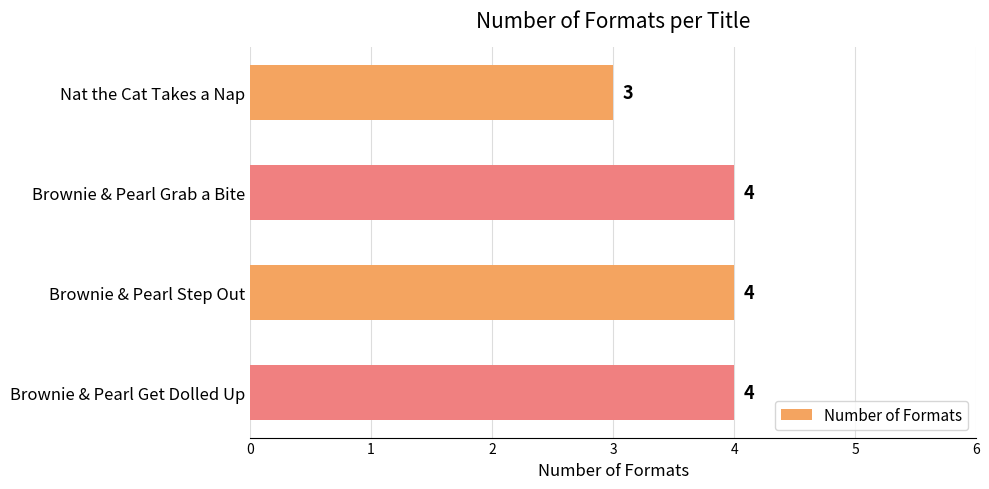

The value at Brownie & Pearl Grab a Bite is 3. True or false?

False